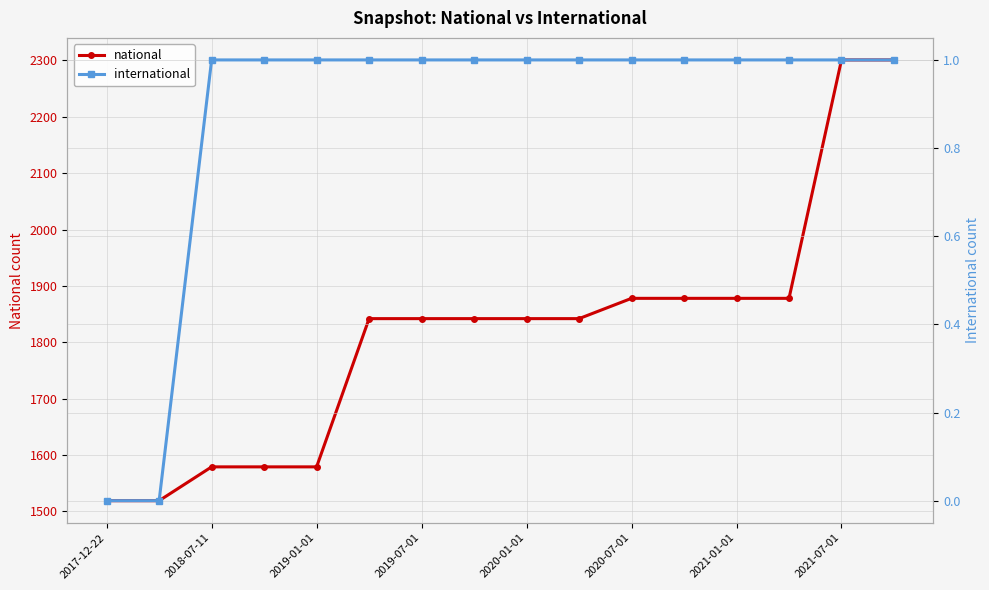

What is the spread (max minus min) of values at 2018-07-11?

1578